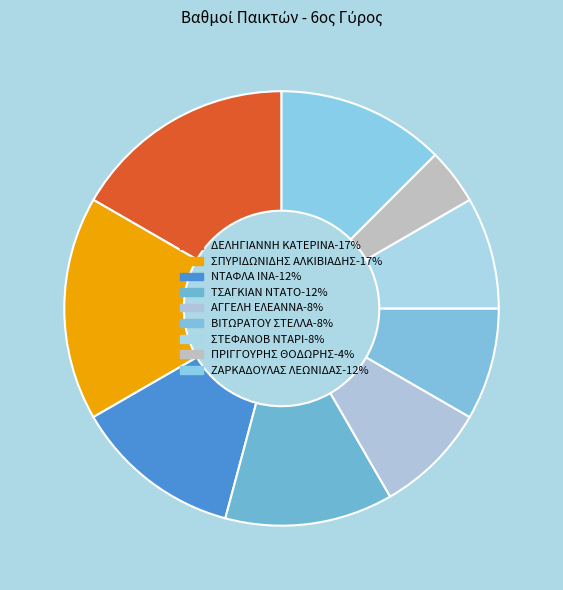

How many segments does this pie chart have?

9